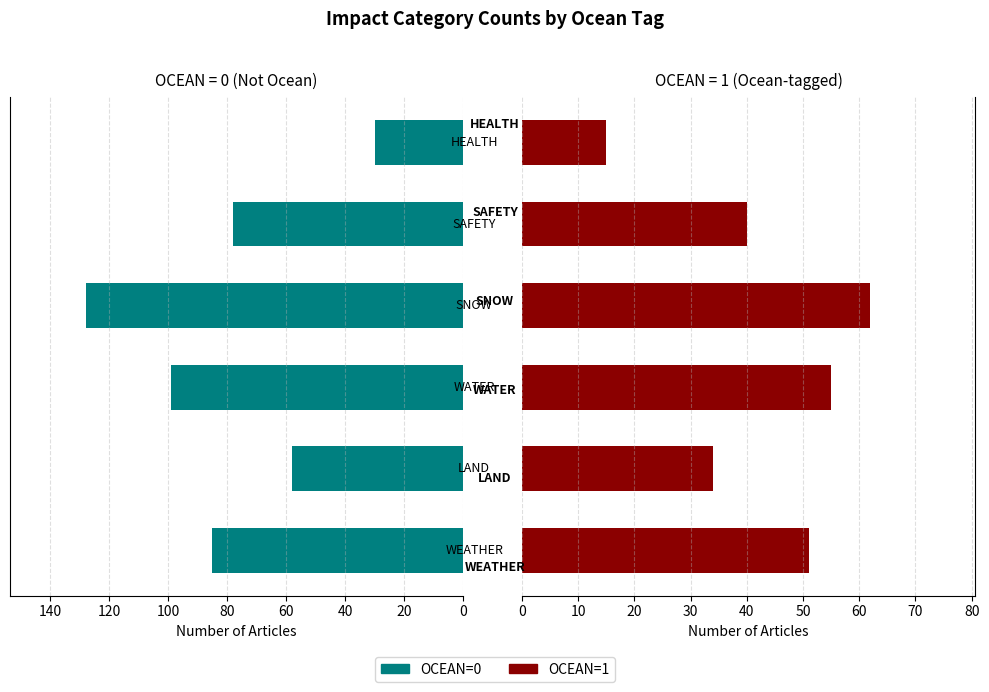

Reading left to right, what are all the values shown in this chart?

OCEAN=0: 85	58	99	128	78	30
OCEAN=1: 51	34	55	62	40	15